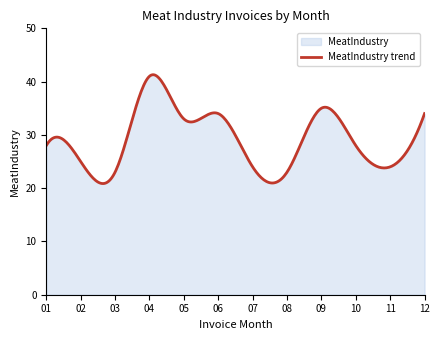

What is the greatest value displayed?

41.3